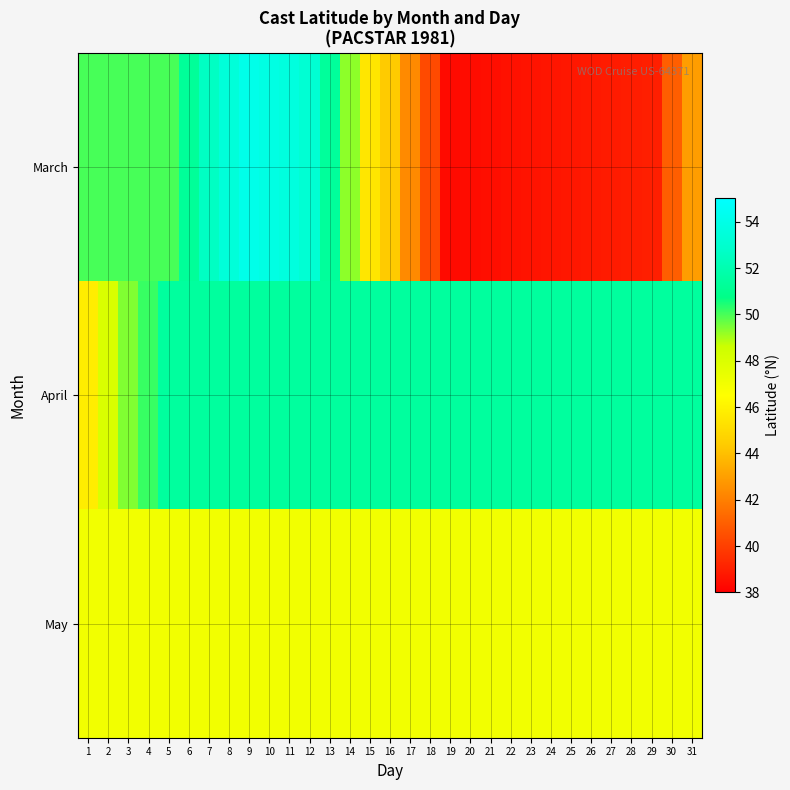

What is the total value across all series at 28?

137.4